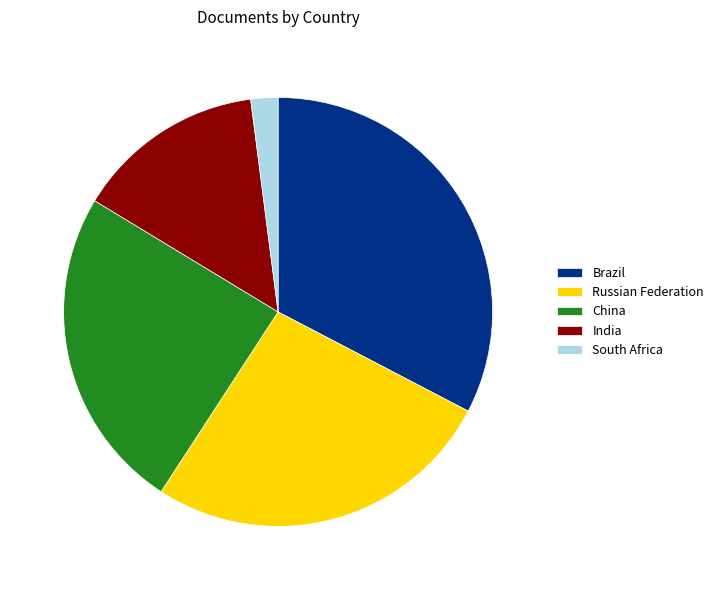

The Brazil slice represents 33% of the pie. True or false?

True